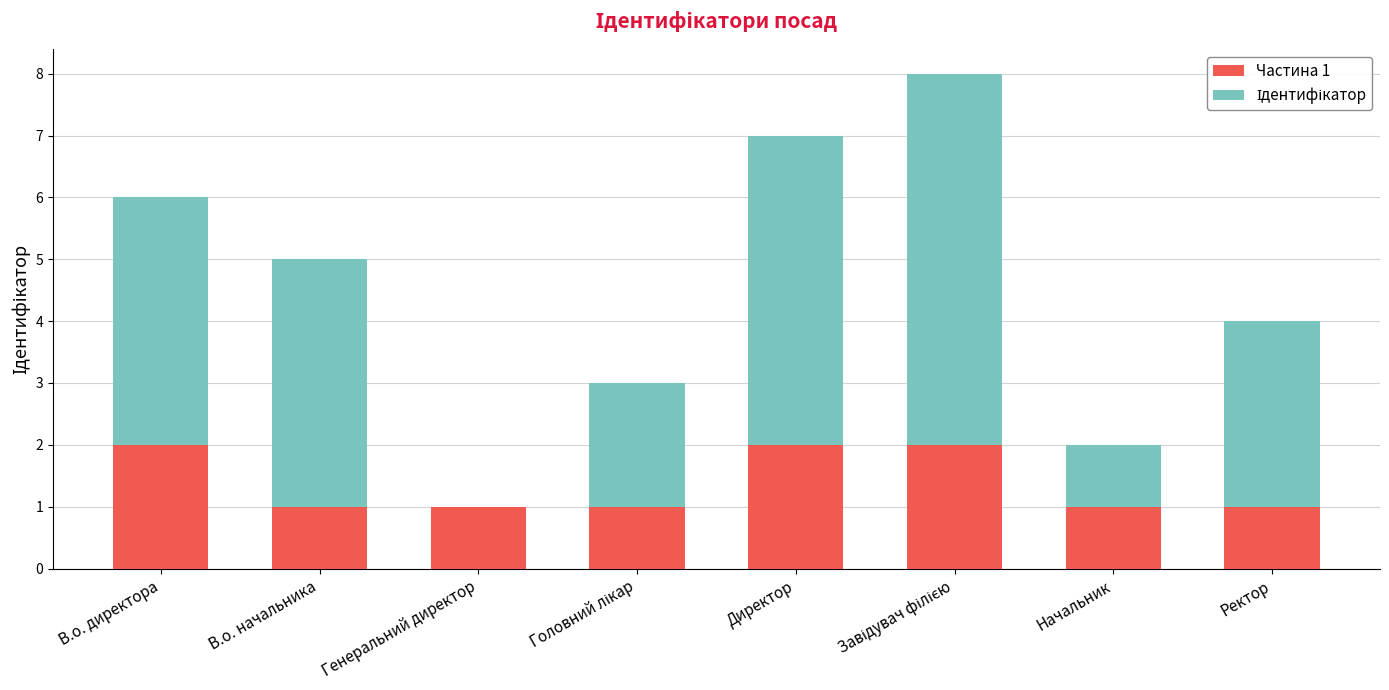

Is it true that Частина 1 equals 1 at В.о. директора?

False